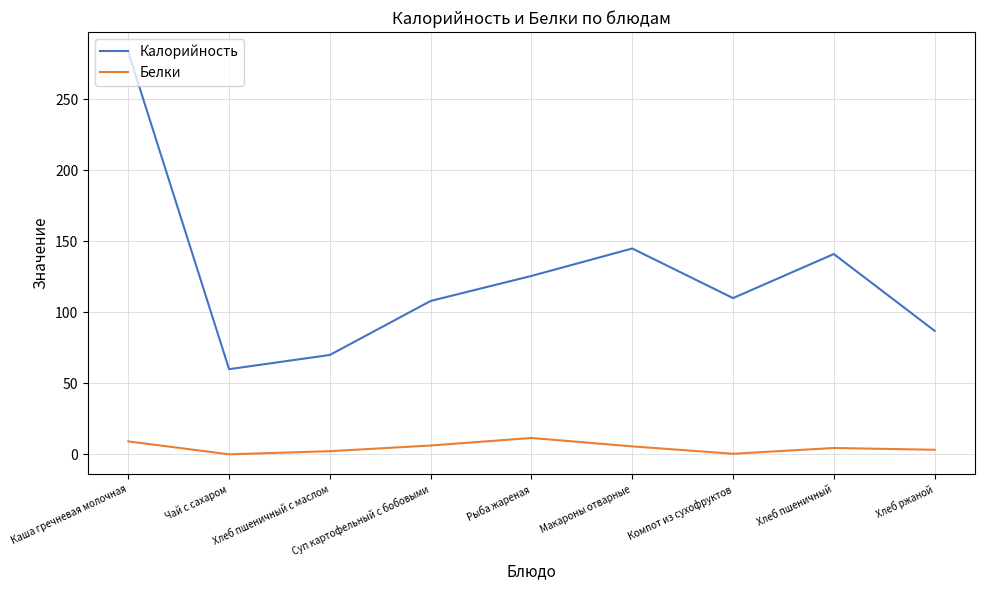

Rank the series by their maximum value, from highest to lowest.

Калорийность, Белки